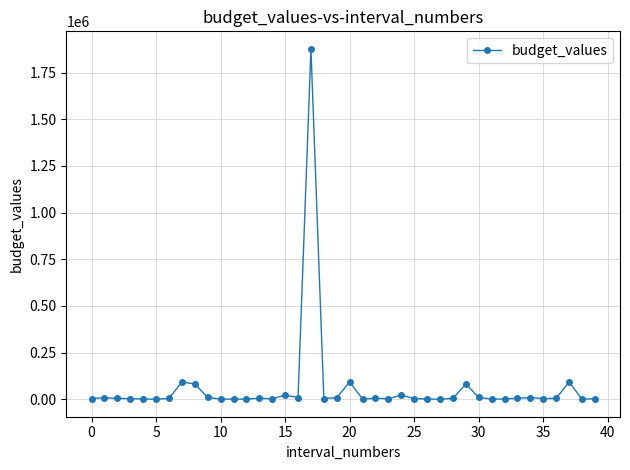

True or false: there are more than 1 points higher than both neighbors.

True